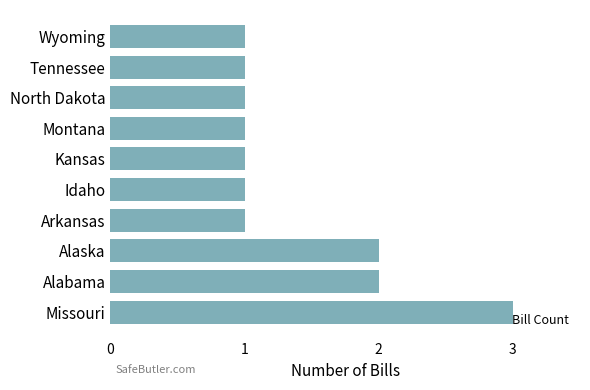

The value at Tennessee is 1. True or false?

True